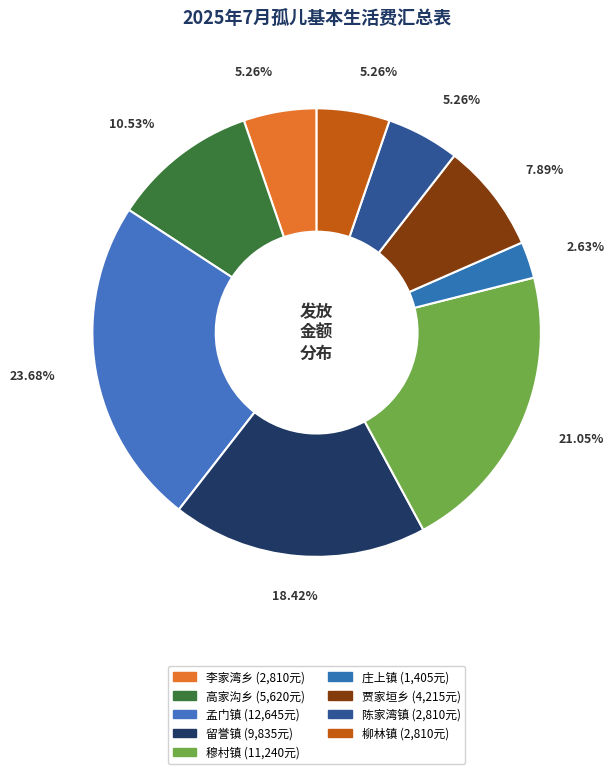

To the nearest percent, what is the difference between the 穆村镇 and 高家沟乡 slice percentages?

11%